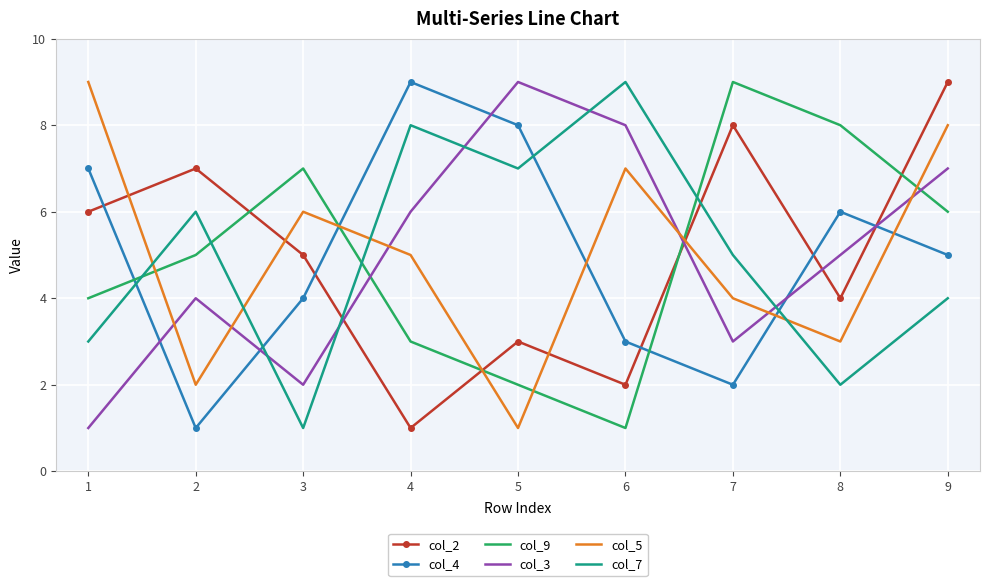

The col_7 series shows 2 at 8. True or false?

True